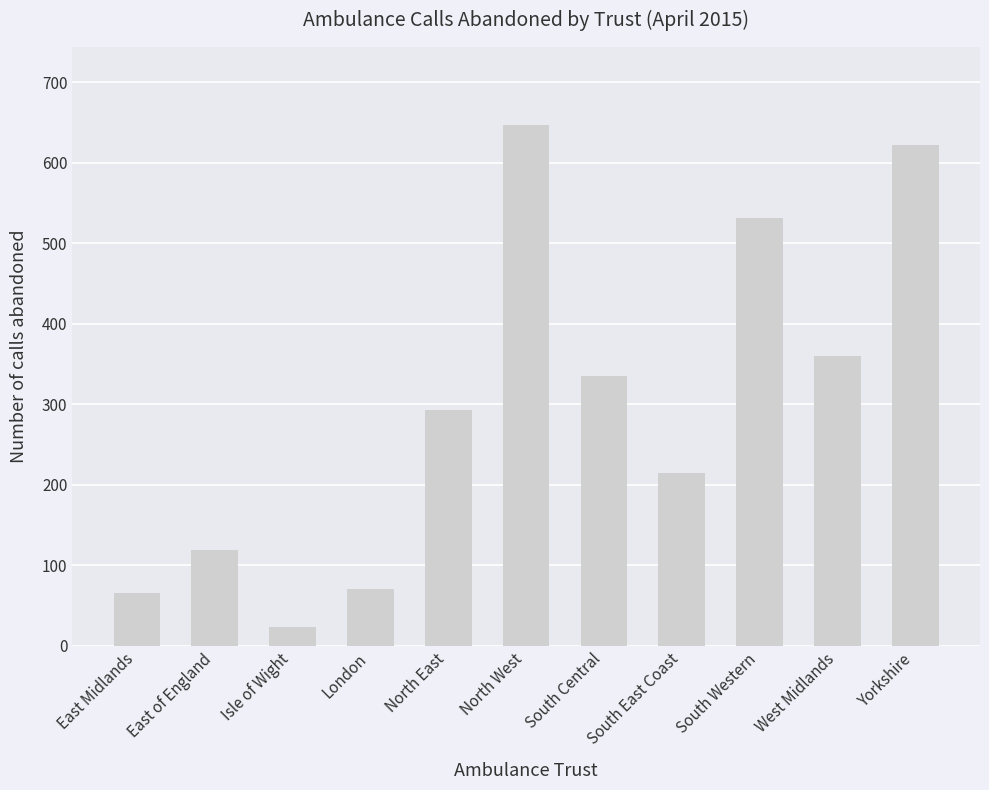

What position from the left is North West?

6